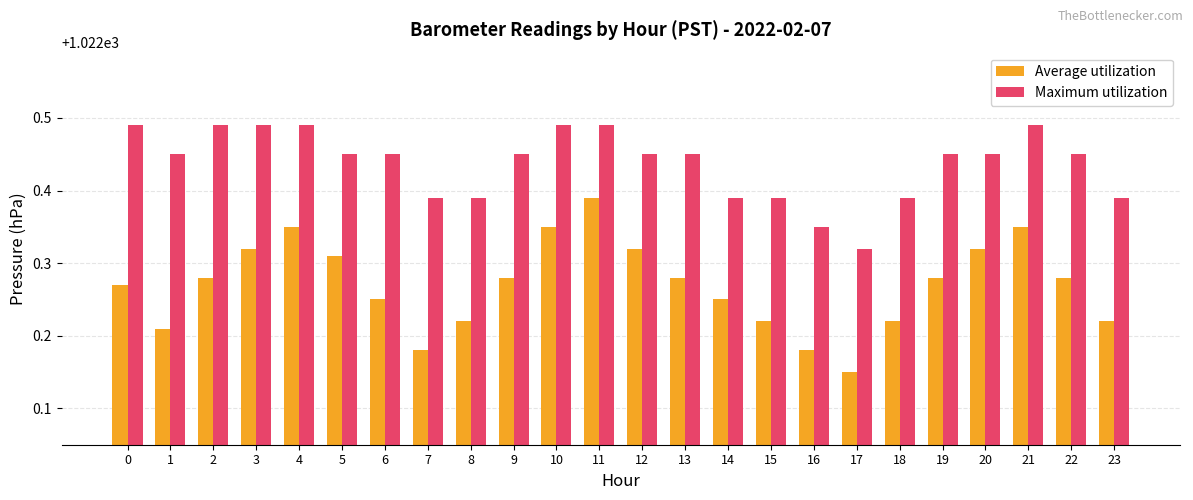

At which category does the chart reach its minimum across all series?

17